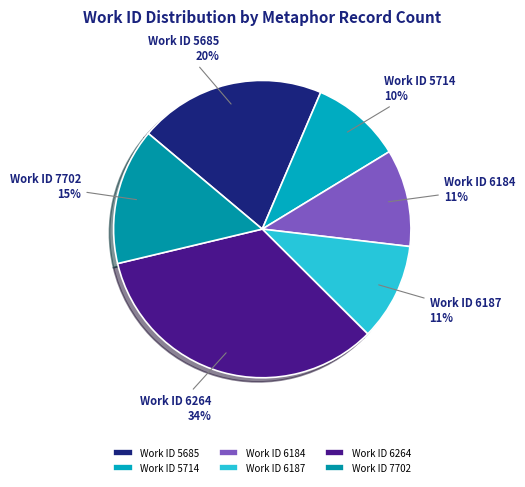

Does any single category account for the majority?

No